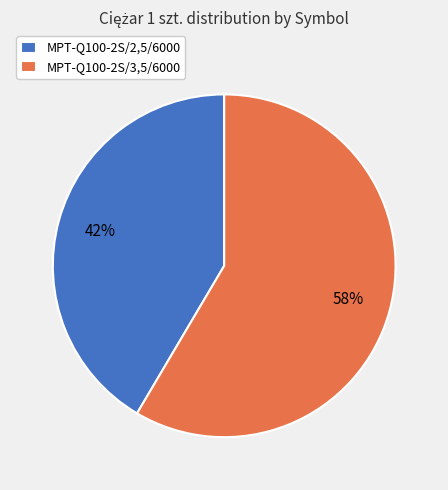

True or false: MPT-Q100-2S/3,5/6000 accounts for 44% of the total.

False